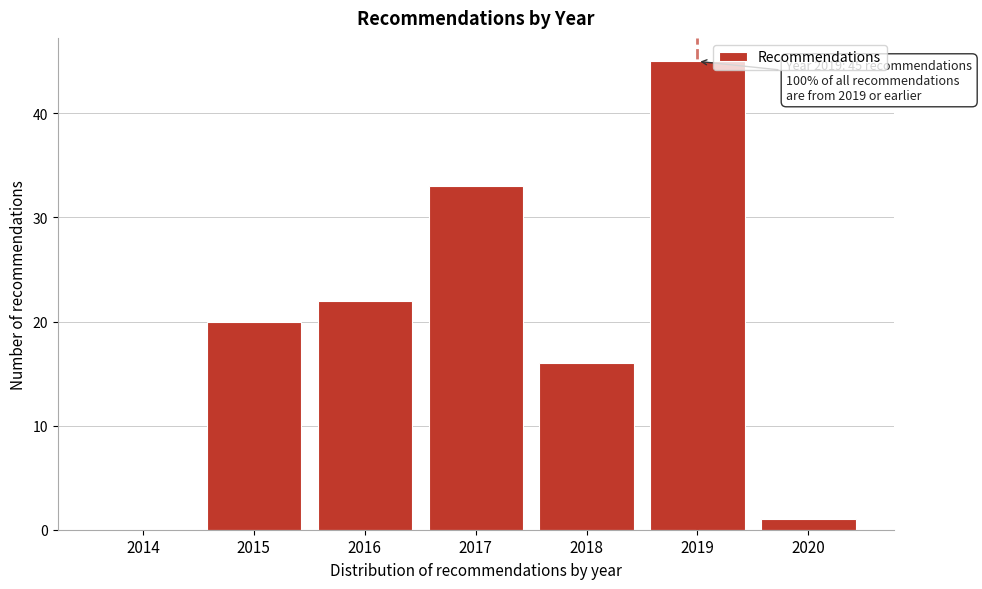

Reading right to left, what are all the values shown in this chart?

2020=1	2019=45	2018=16	2017=33	2016=22	2015=20	2014=0